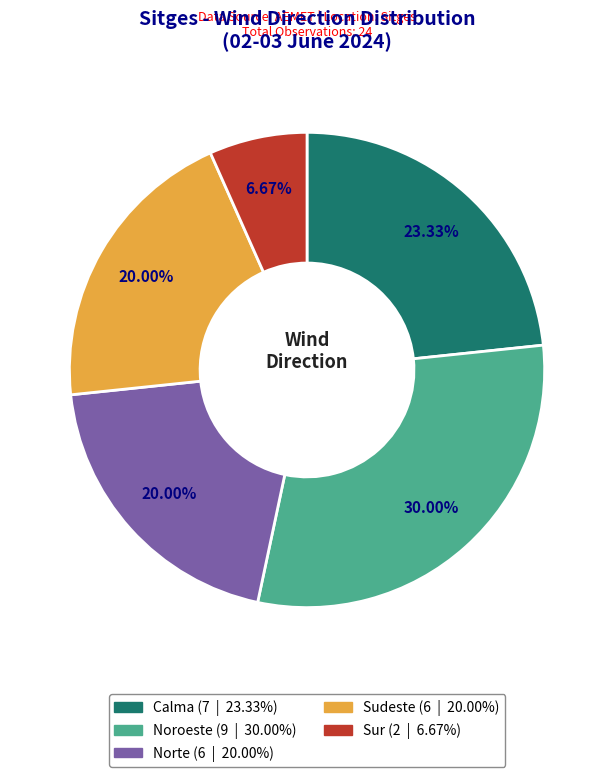

Which has a higher value, Norte or Calma?

Calma